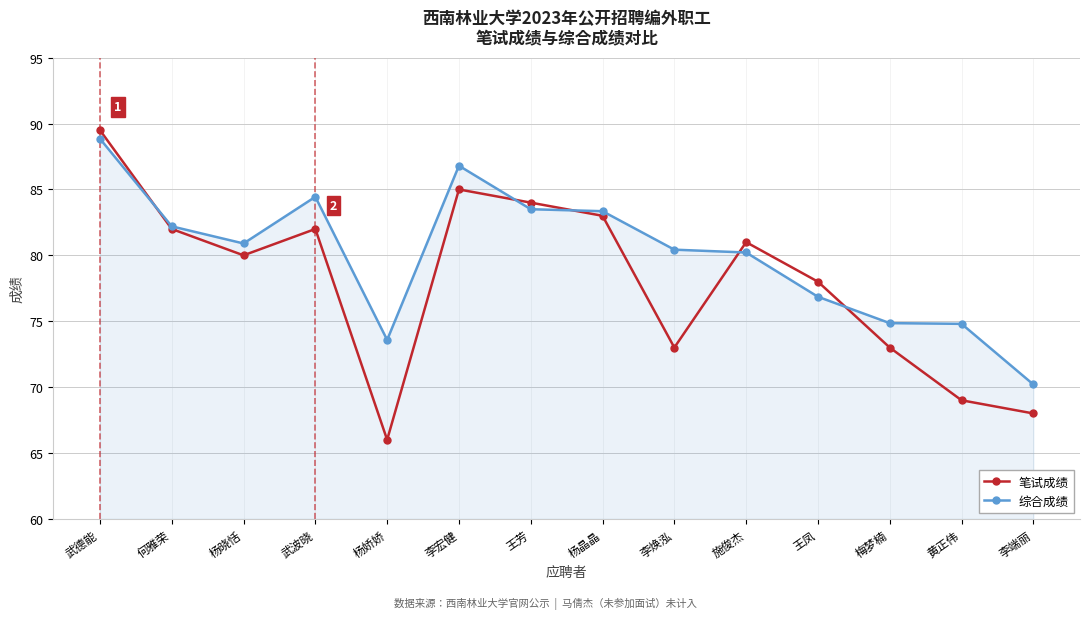

Is the value of 笔试成绩 at 王凤 greater than the value of 综合成绩 at 杨晶晶?

No